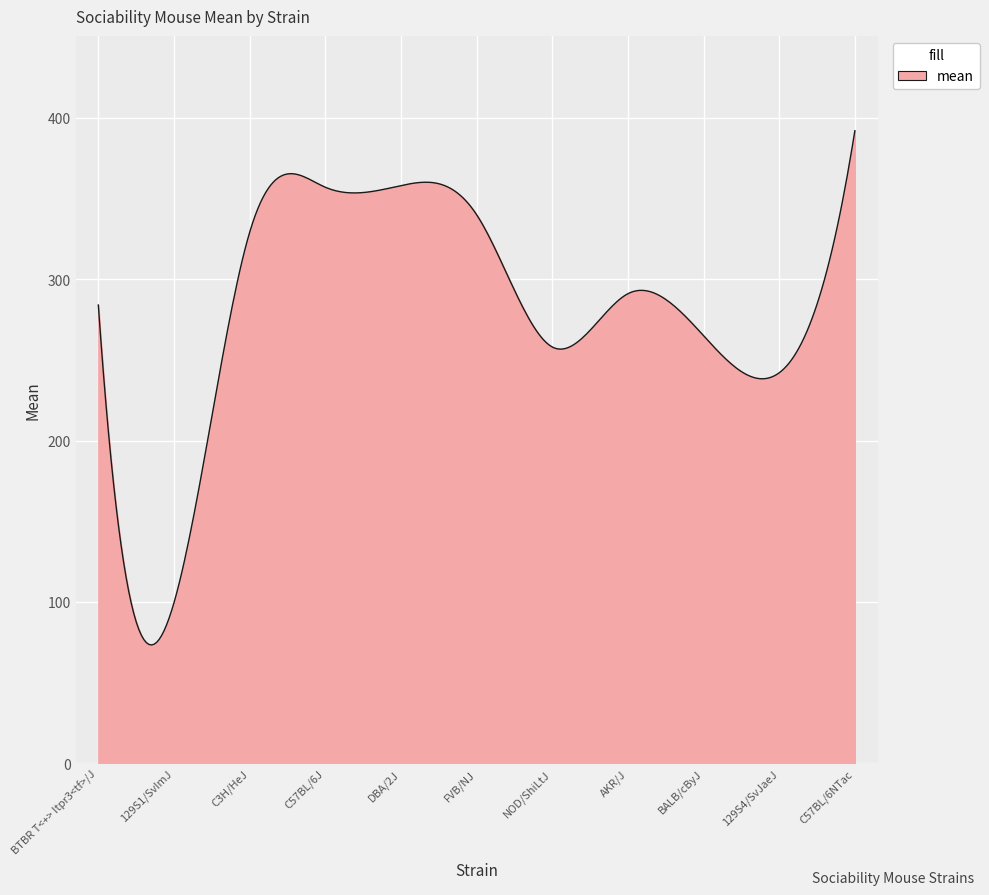

What is the smallest value displayed?

73.3